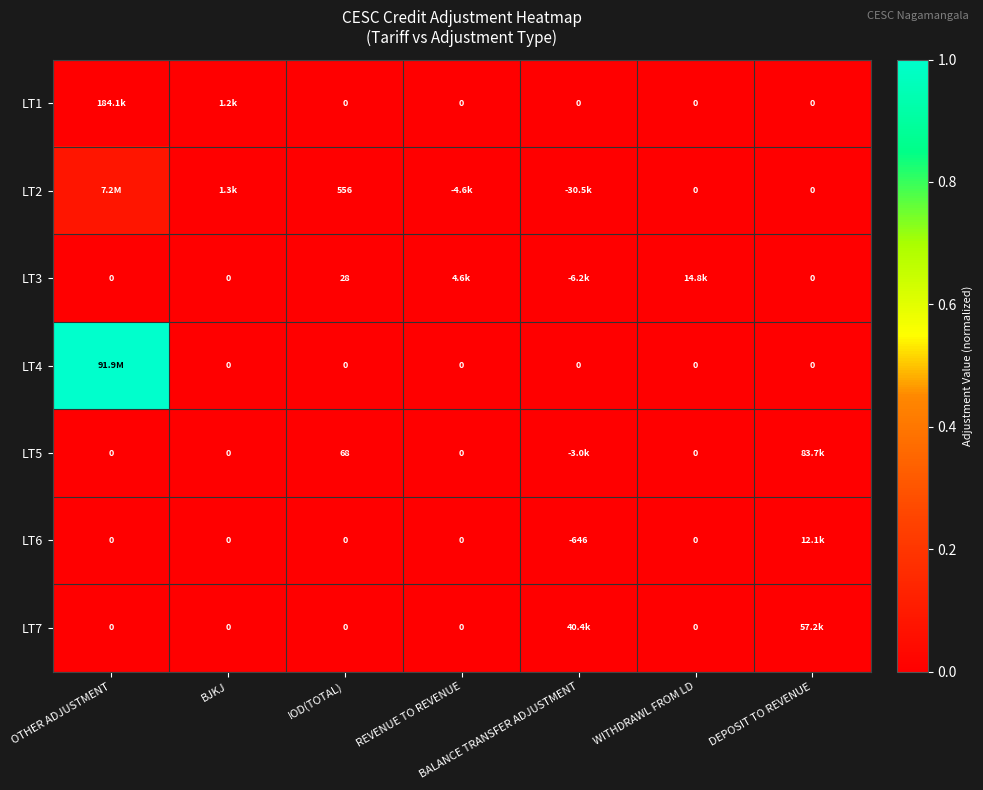

Which series has the largest total across all categories?

LT4